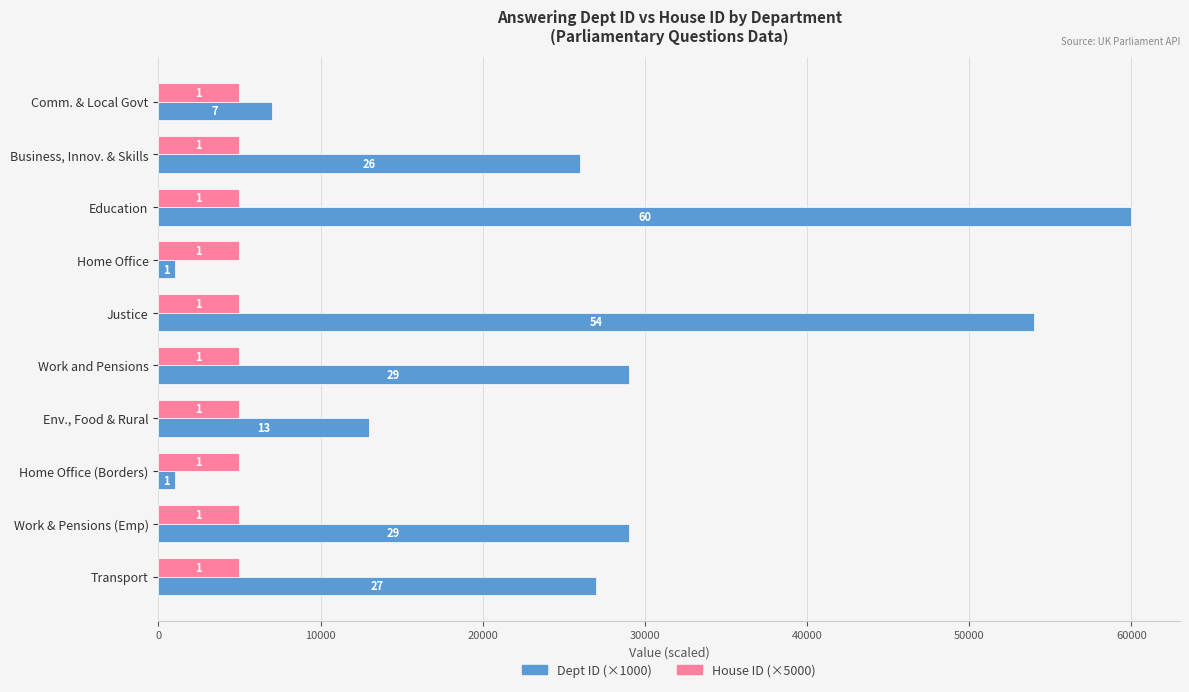

What are all the series names shown in the legend?

Dept ID (×1000), House ID (×5000)